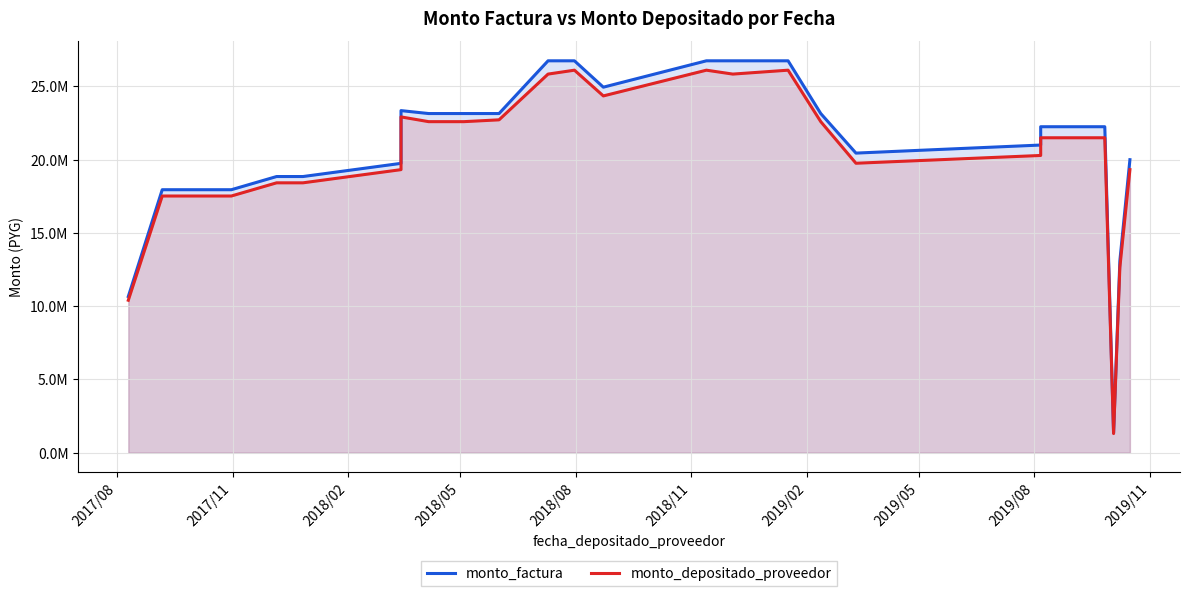

What is the minimum value for monto_depositado_proveedor?

1304262